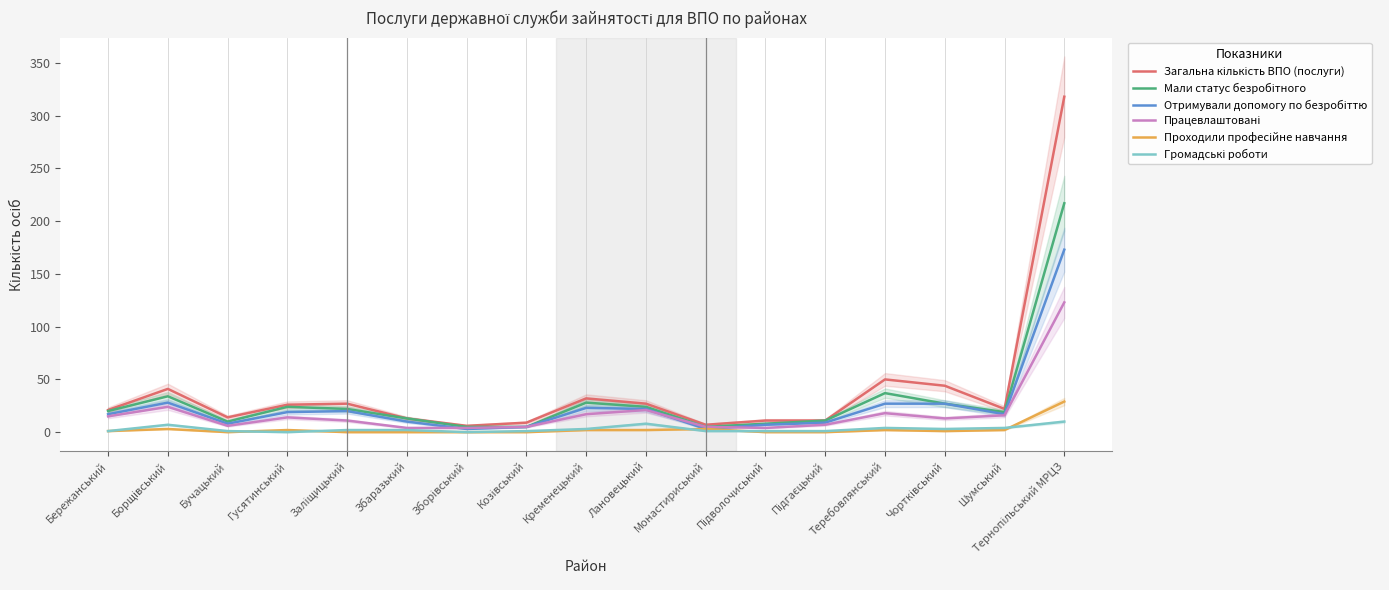

List the labels in order of Проходили професійне навчання value, largest first.

Тернопільський МРЦЗ, Борщівський, Монастириський, Гусятинський, Кременецький, Лановецький, Теребовлянський, Шумський, Бережанський, Чортківський, Бучацький, Заліщицький, Збаразький, Зборівський, Козівський, Підволочиський, Підгаєцький